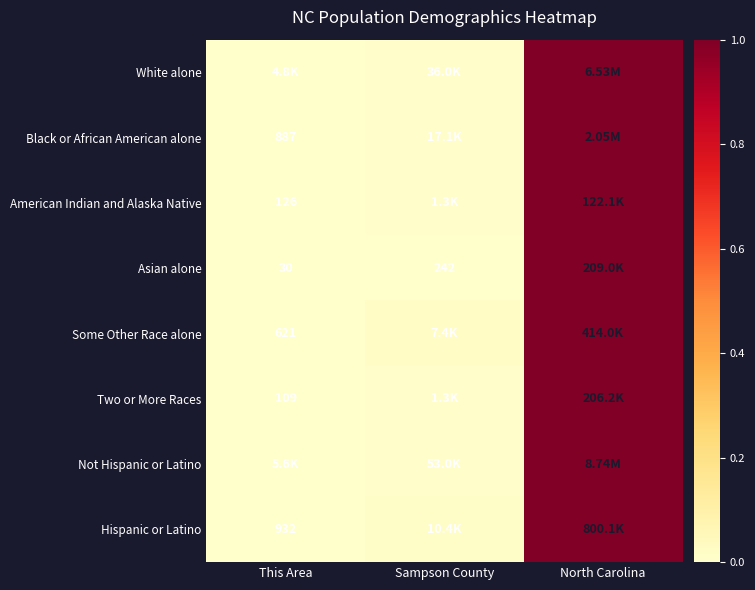

How many values in Two or More Races are above zero?

2